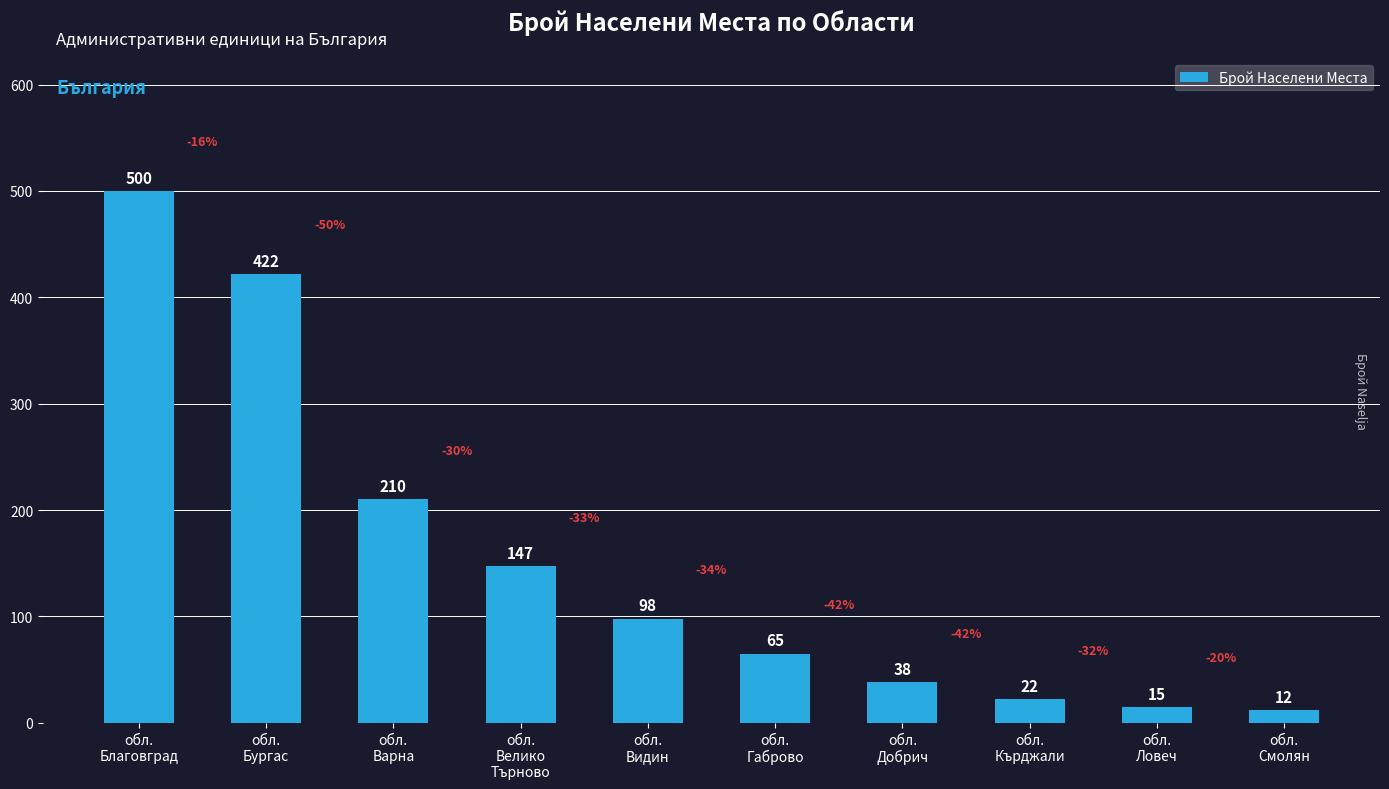

What is the difference between the values at обл.
Варна and обл.
Добрич?

172